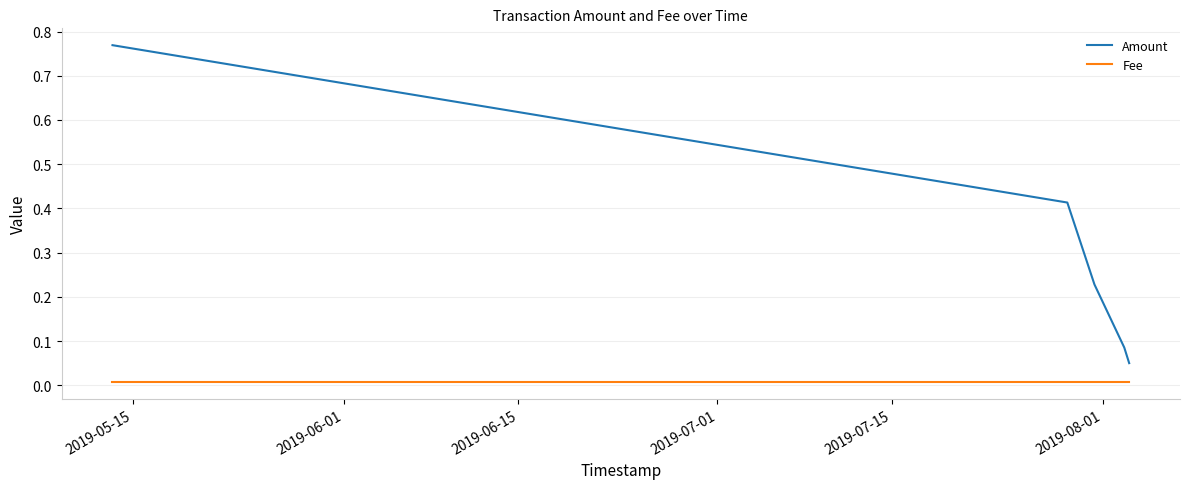

True or false: Fee and Amount intersect in this chart.

False